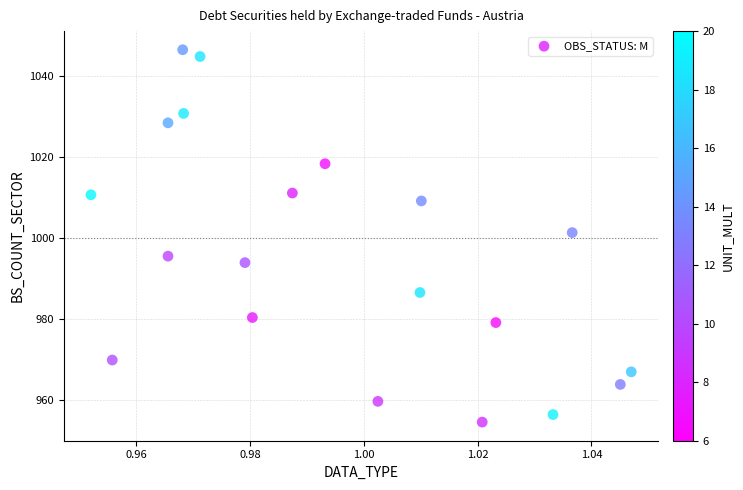

What Y value in the scatter plot is closest to 1000?

1001.4